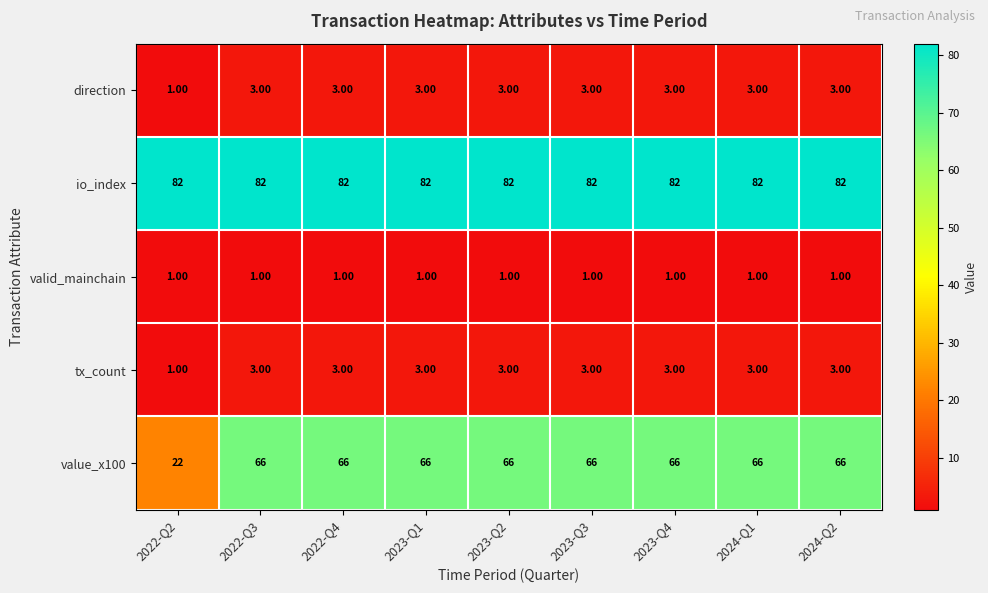

What is the difference between the highest and lowest values at 2023-Q2?

81